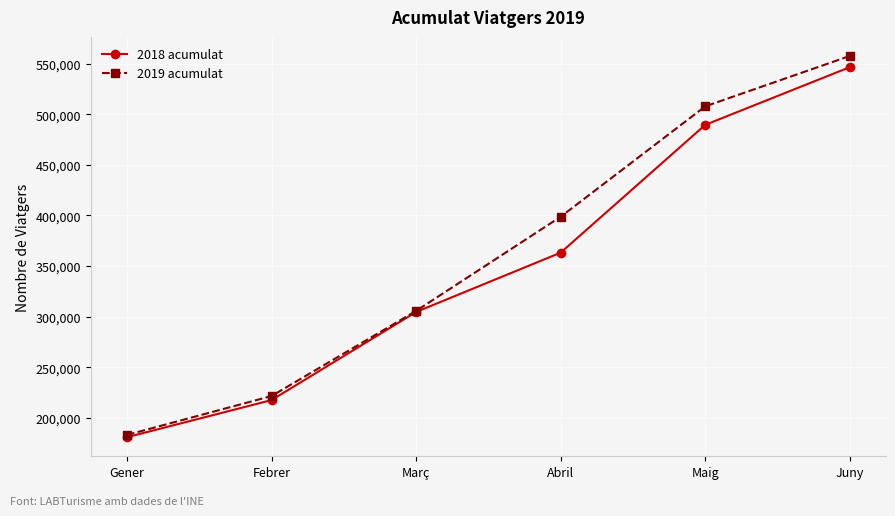

Reading left to right, transcribe all the data shown in this chart.

2018 acumulat: Gener=180881	Febrer=217544	Març=304614	Abril=363203	Maig=489490	Juny=546488
2019 acumulat: Gener=183116	Febrer=221572	Març=305654	Abril=398685	Maig=507761	Juny=557536